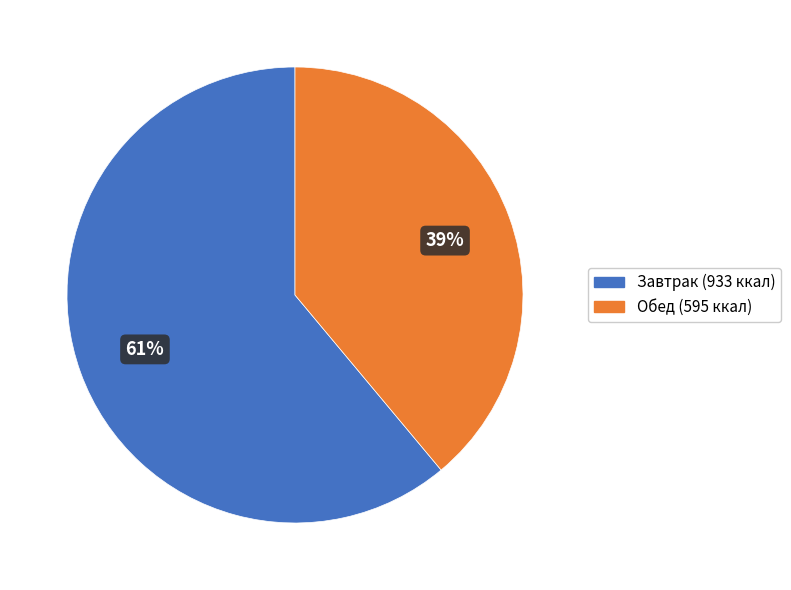

Is there any slice that represents more than half of the pie?

Yes